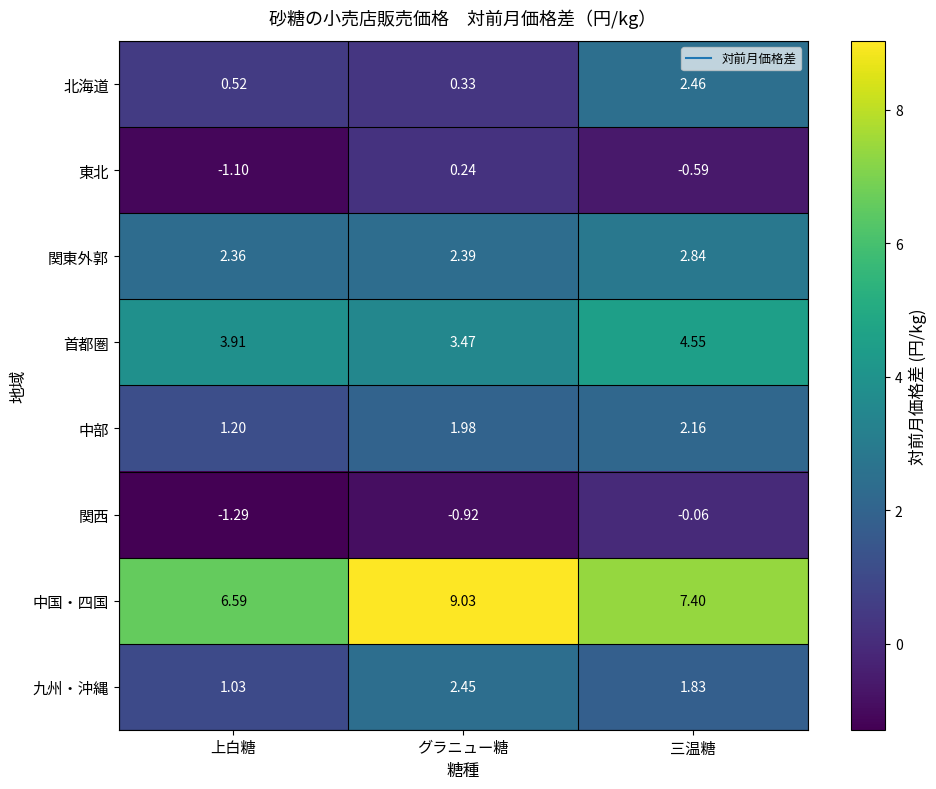

At how many categories does at least one series exceed 7?

2